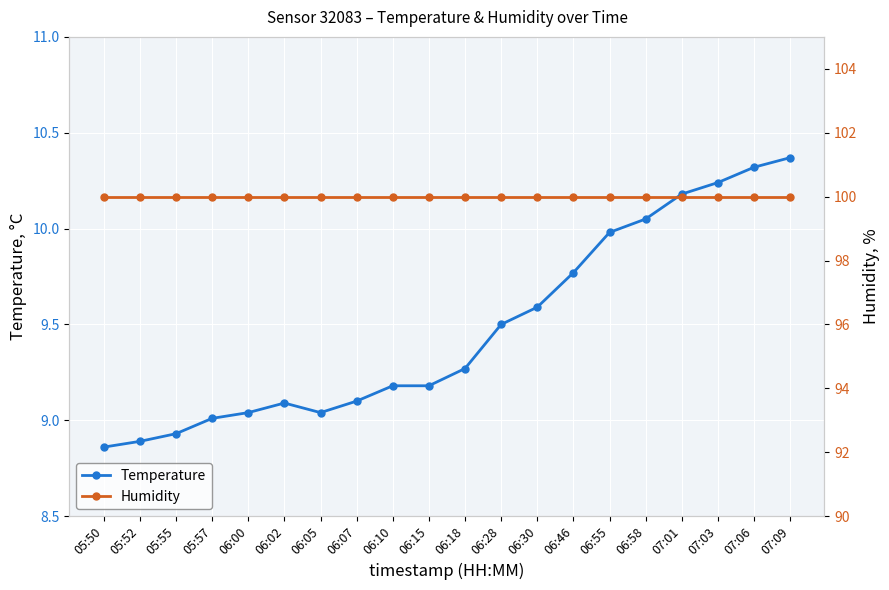

What are all the series names shown in the legend?

Temperature, Humidity